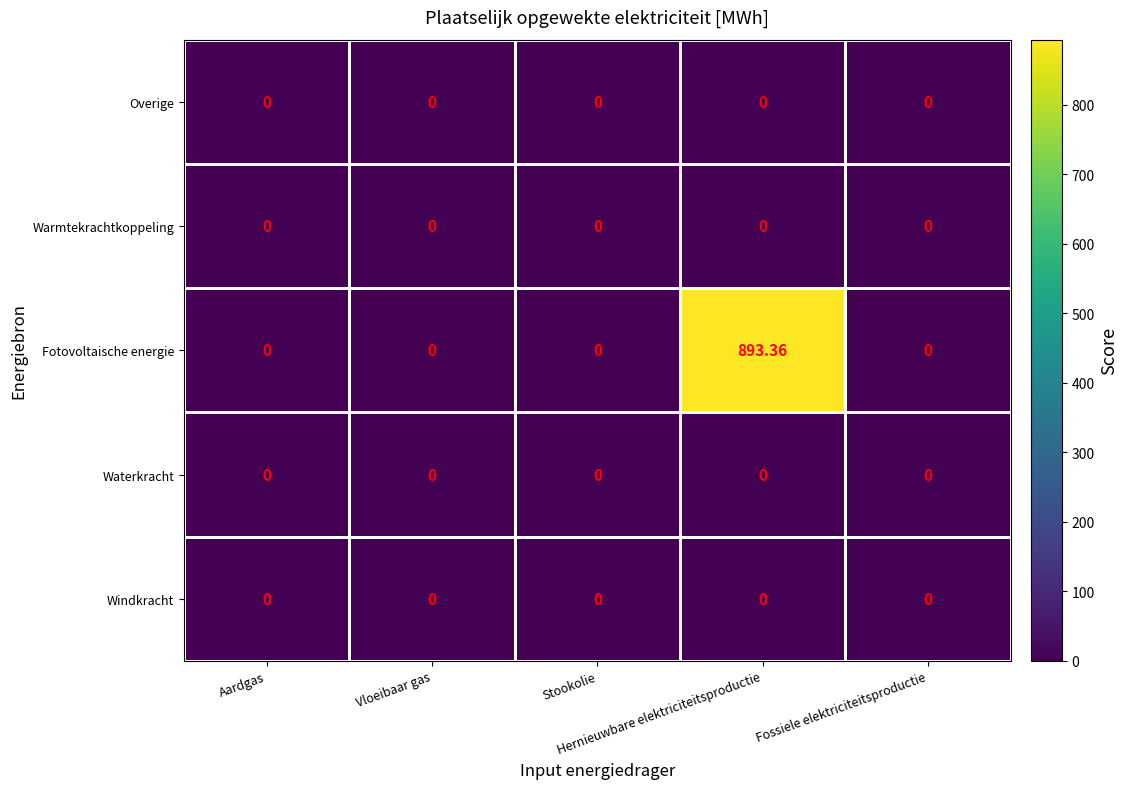

Which series has the largest total across all categories?

Fotovoltaische energie